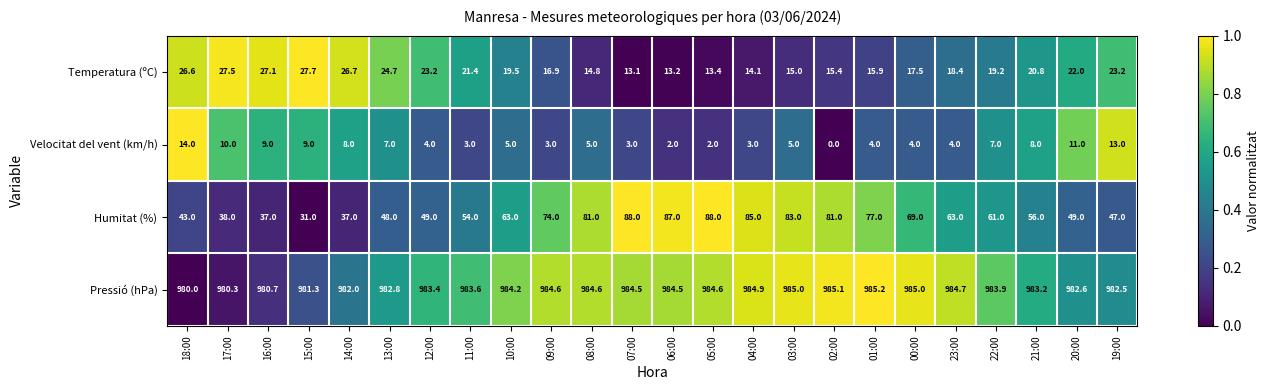

Which series has the widest spread of values?

Humitat (%)